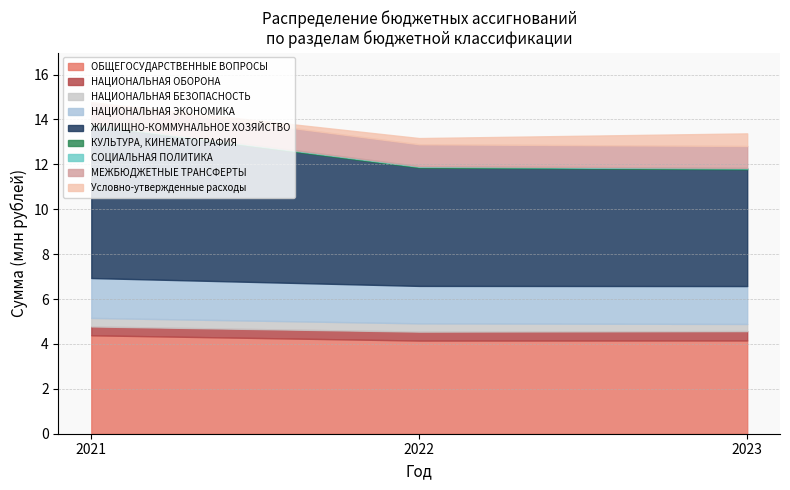

Does the chart have visible grid lines?

Yes